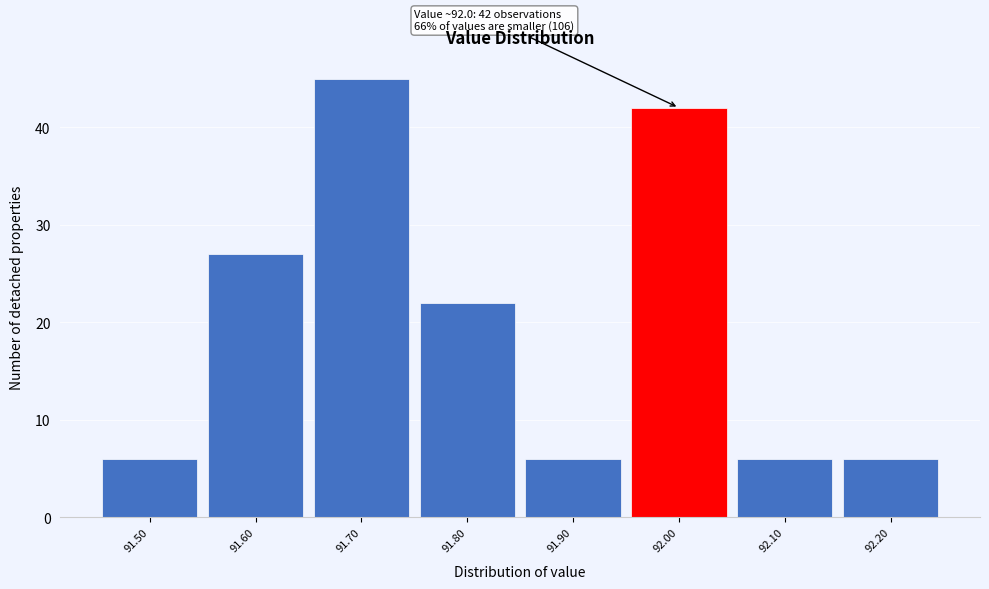

Over which range of the x-axis is the bar tallest?

91.65 to 91.75